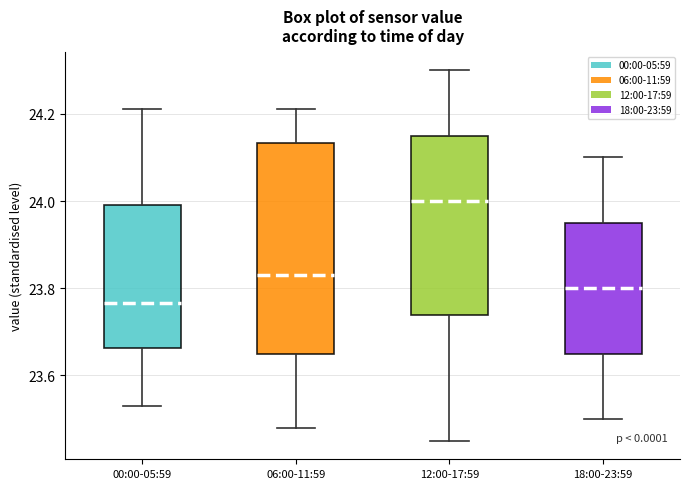

Where is the upper edge of the box for 18:00-23:59 on the y-axis? The values are not printed on the chart, so give them approximately, as read against the axis.

23.96